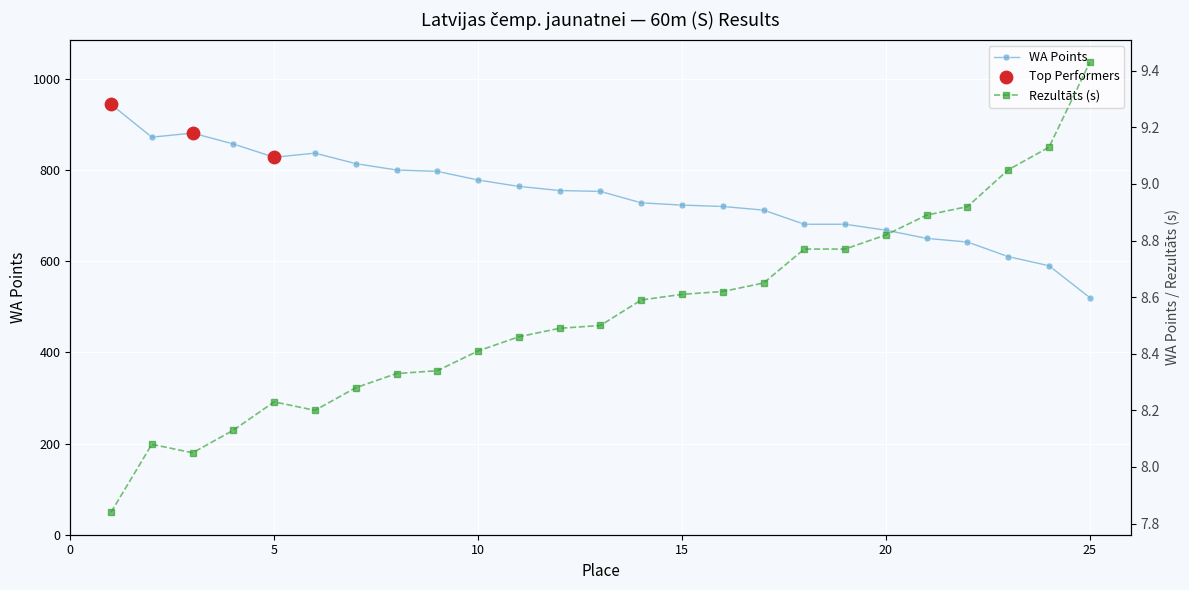

Which series has the largest Y range (max minus min)?

WA